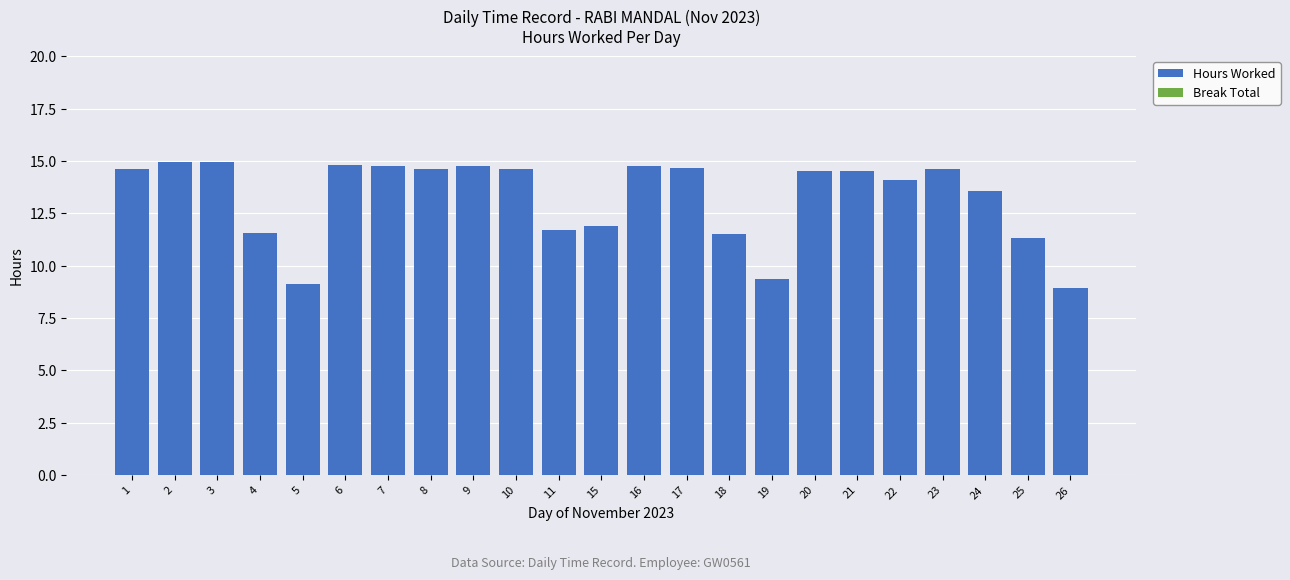

What is the smallest value displayed?

8.9